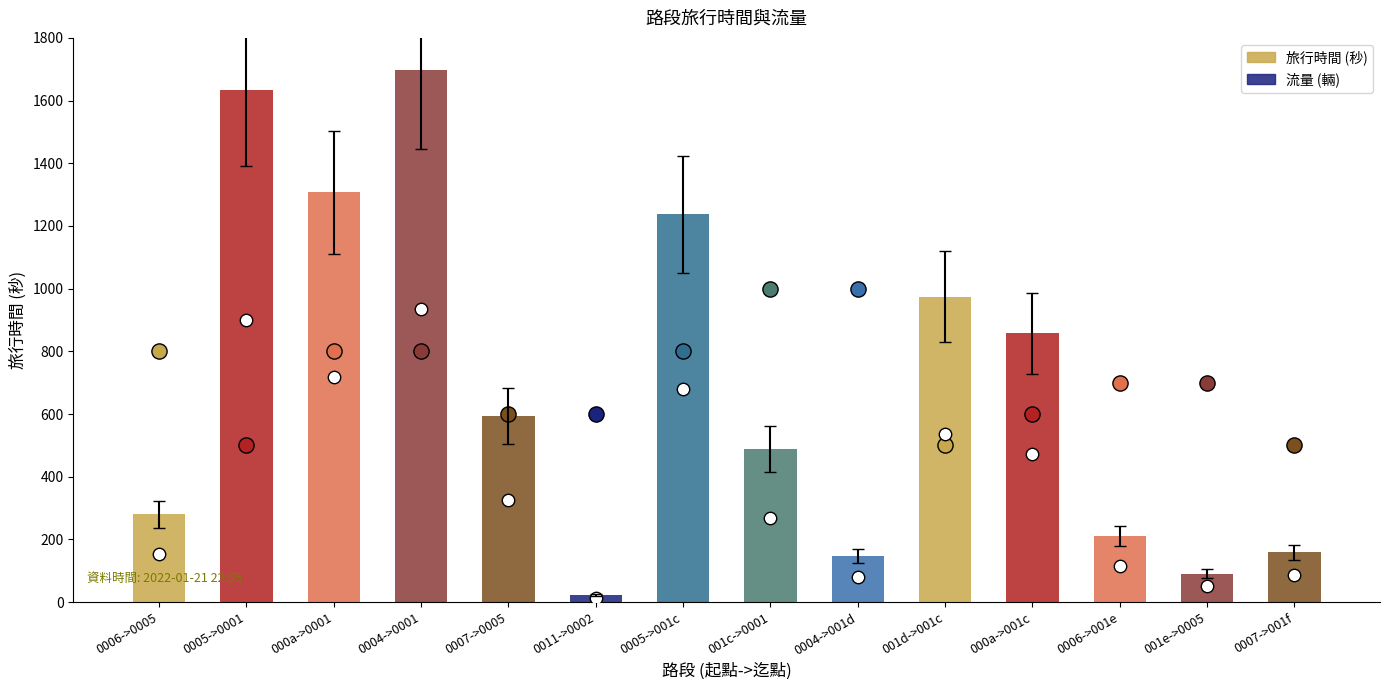

What is the change in value from 000a->001c to 0006->001e?

-648